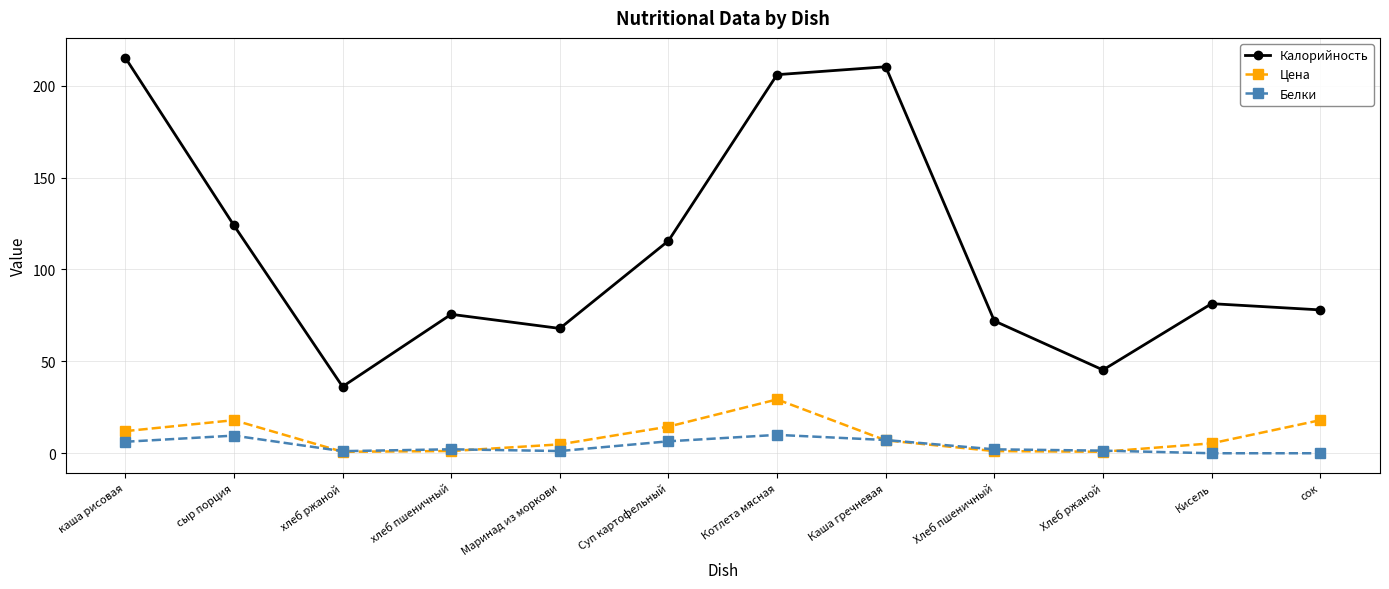

Which series changed the most between Маринад из моркови and Каша гречневая?

Калорийность